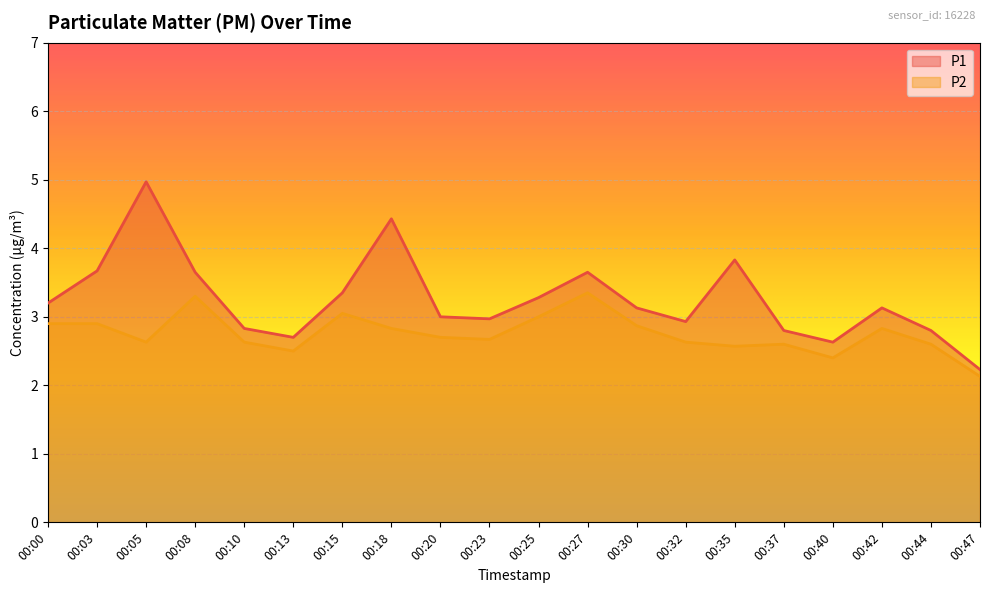

What are all the series names shown in the legend?

P1, P2